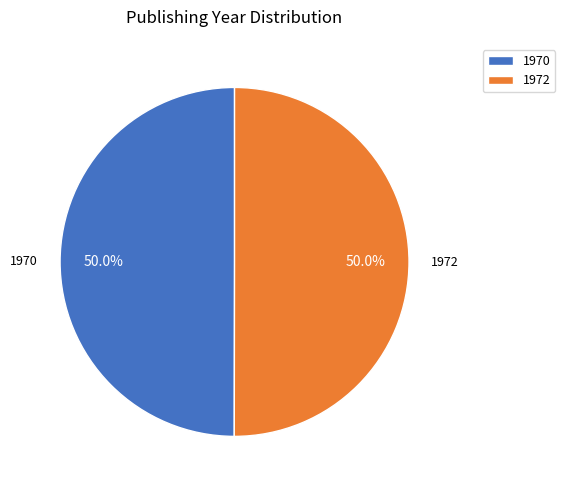

What percentage do 1970 and 1972 together represent?

100.0%